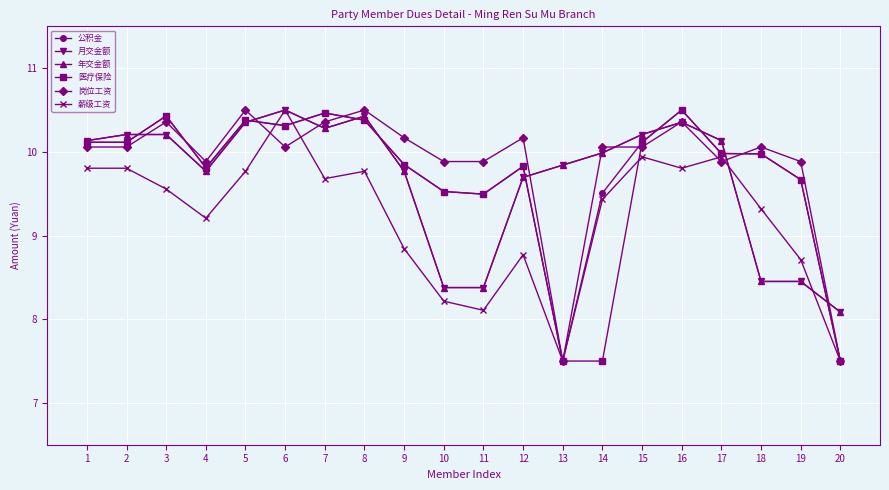

How many intersections are there between 公积金 and 年交金额?

10